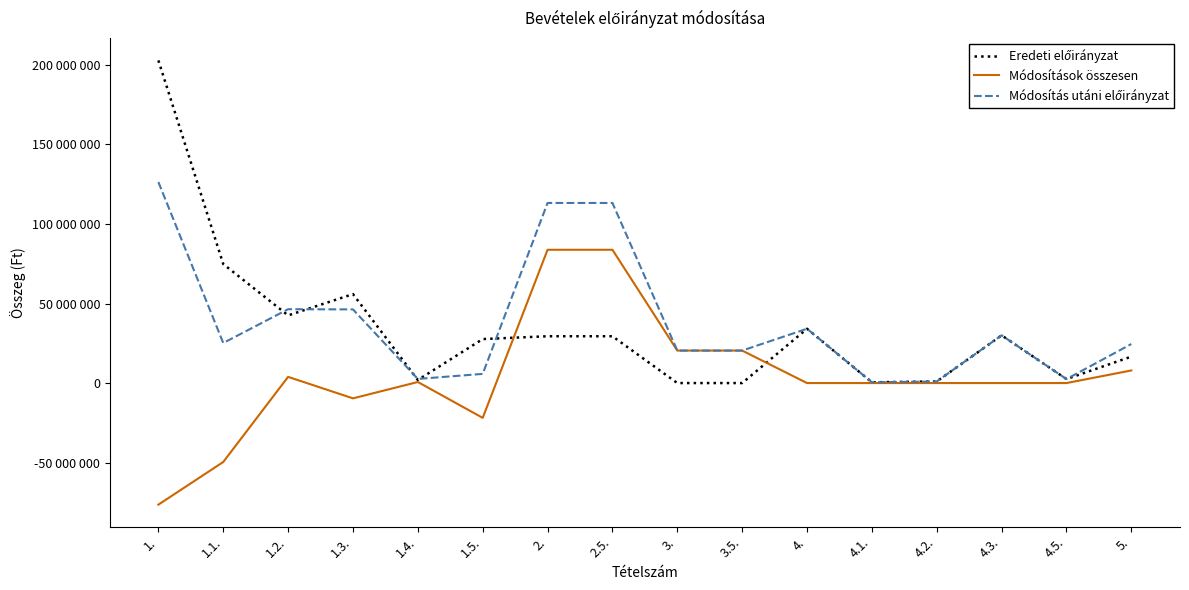

Reading left to right, transcribe all the data shown in this chart.

Eredeti előirányzat: 1.=202845625	1.1.=74813047	1.2.=42536070	1.3.=55920075	1.4.=1931544	1.5.=27644889	2.=29428735	2.5.=29428735	3.=0	3.5.=0	4.=34140000	4.1.=480000	4.2.=1000000	4.3.=30000000	4.5.=2500000	5.=16623362
Módosítások összesen: 1.=-76445126	1.1.=-49628737	1.2.=3887950	1.3.=-9619725	1.4.=663920	1.5.=-21883534	2.=83796216	2.5.=83796216	3.=20420374	3.5.=20420374	4.=0	4.1.=0	4.2.=0	4.3.=0	4.5.=0	5.=7924418
Módosítás utáni előirányzat: 1.=126400499	1.1.=25184310	1.2.=46424020	1.3.=46300350	1.4.=2595464	1.5.=5761355	2.=113224951	2.5.=113224951	3.=20420374	3.5.=20420374	4.=34140000	4.1.=480000	4.2.=1000000	4.3.=30000000	4.5.=2500000	5.=24547780